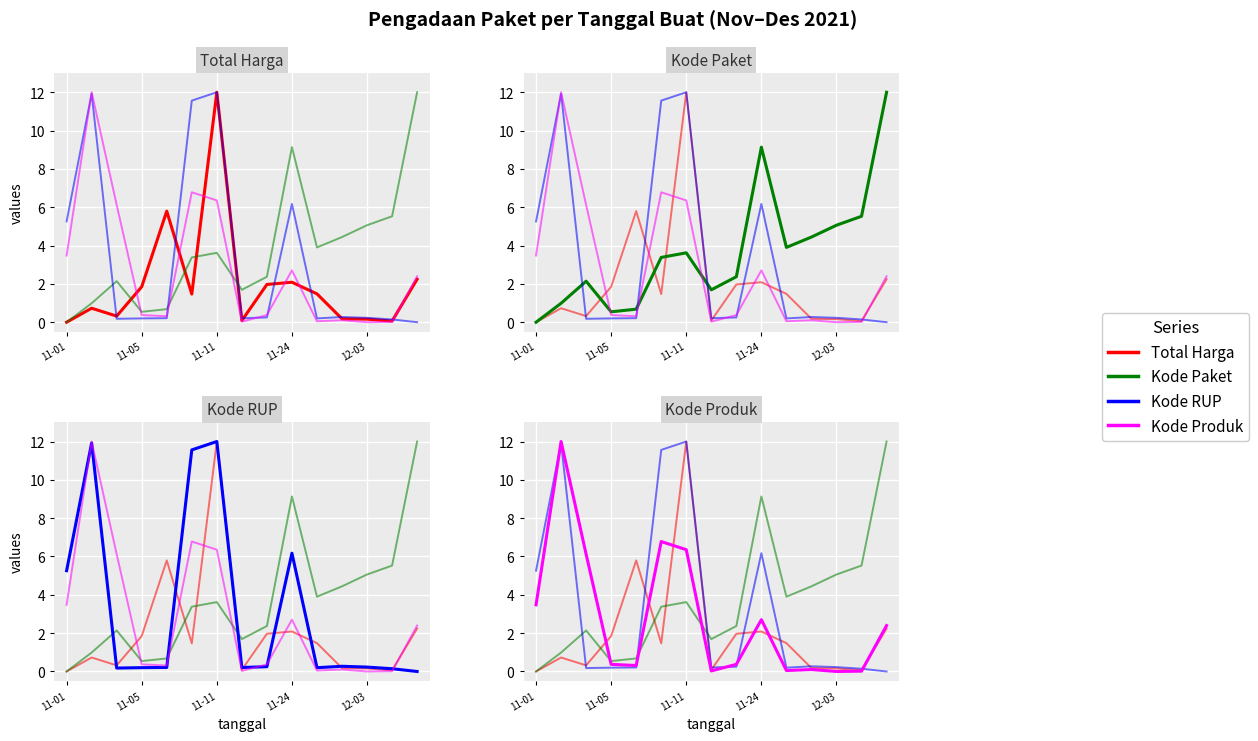

Is it true that Kode Produk (sum) equals 0.1 at 11?

False